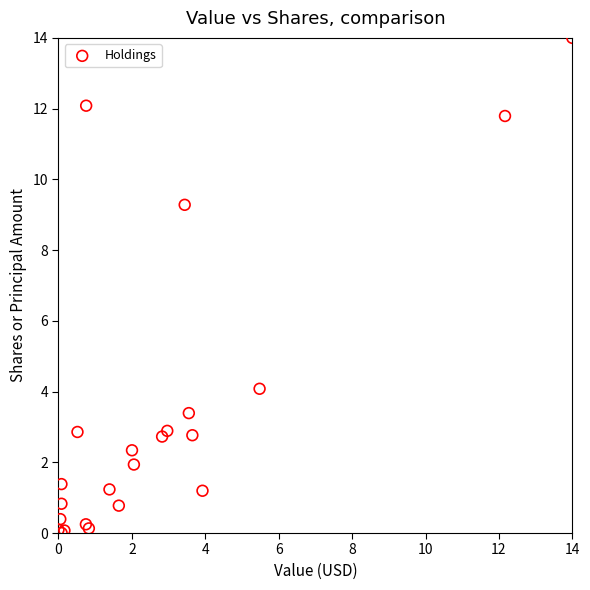

What Y value in the scatter plot is closest to 7?

9.3